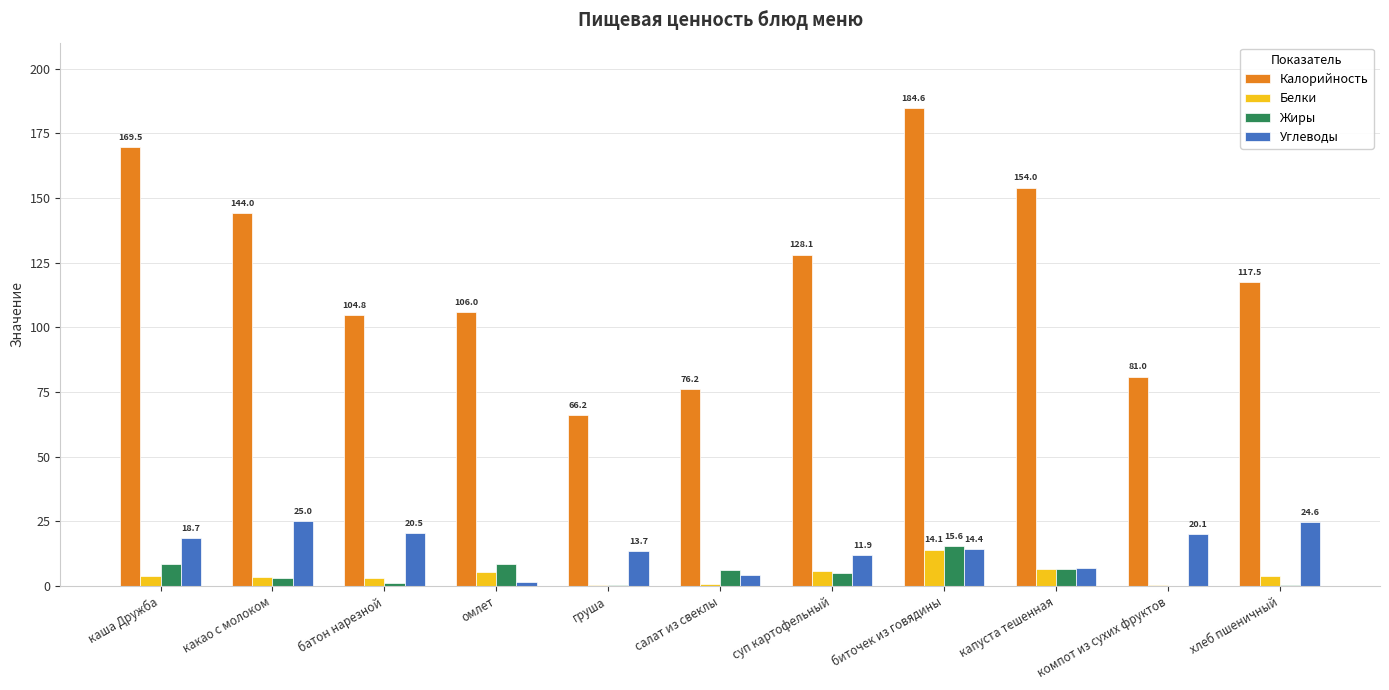

What is the highest value of the Белки series?

14.1